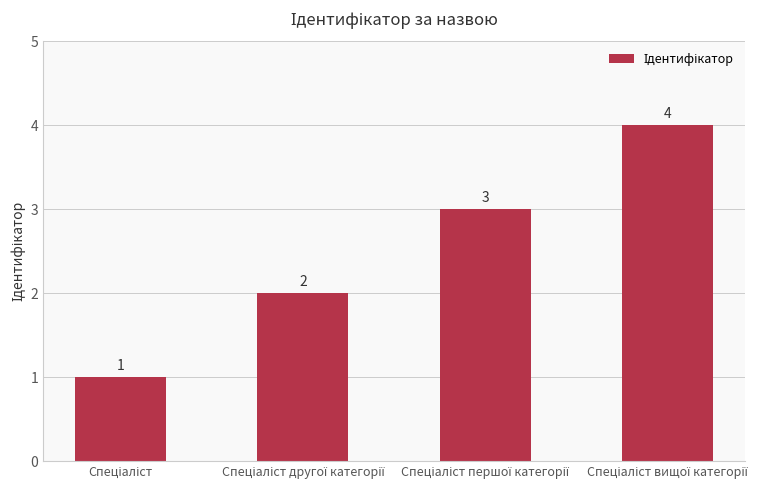

What is the value of the 2nd bar from the left?

2